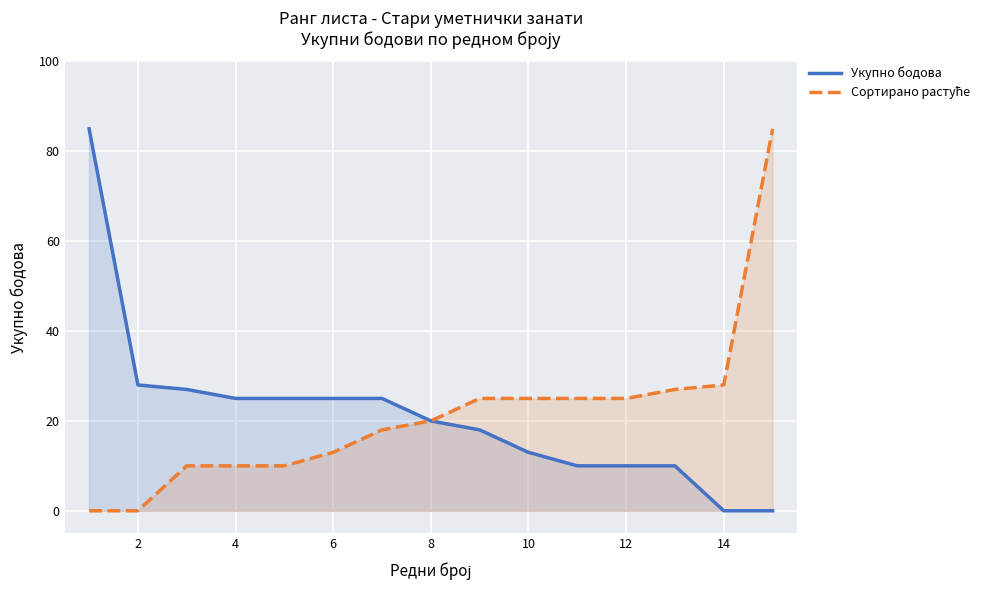

What is the greatest value displayed?

85